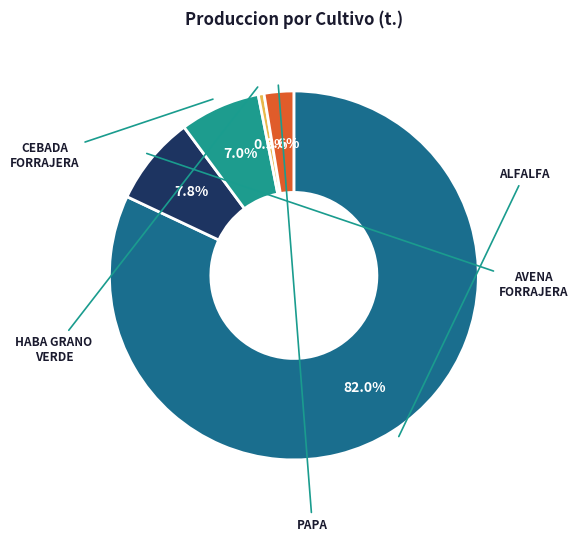

To the nearest percent, what is the difference between the largest and smallest slice percentages?

82%